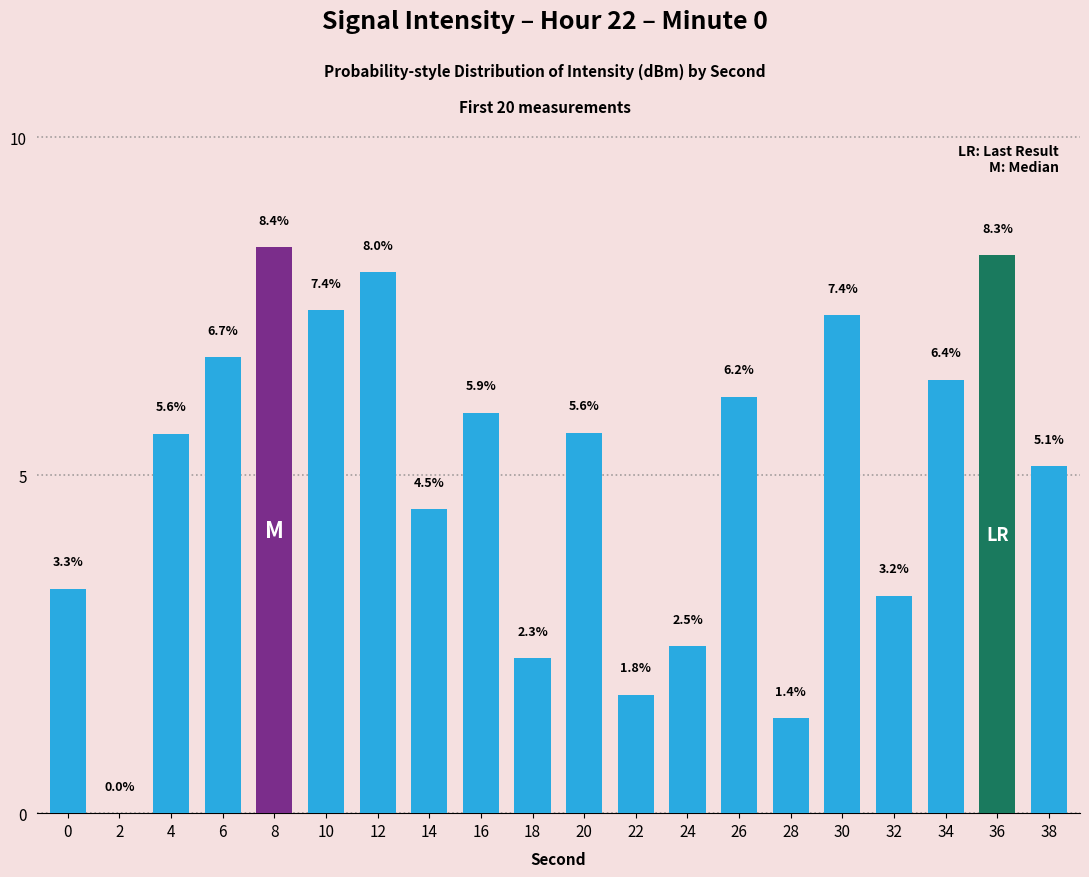

At which category does the chart reach its peak across all series?

8